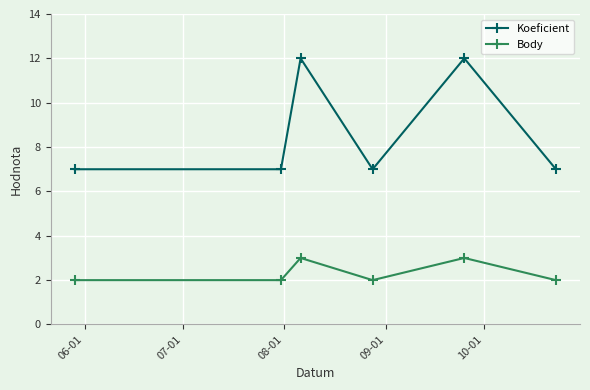

Does the chart have visible grid lines?

Yes